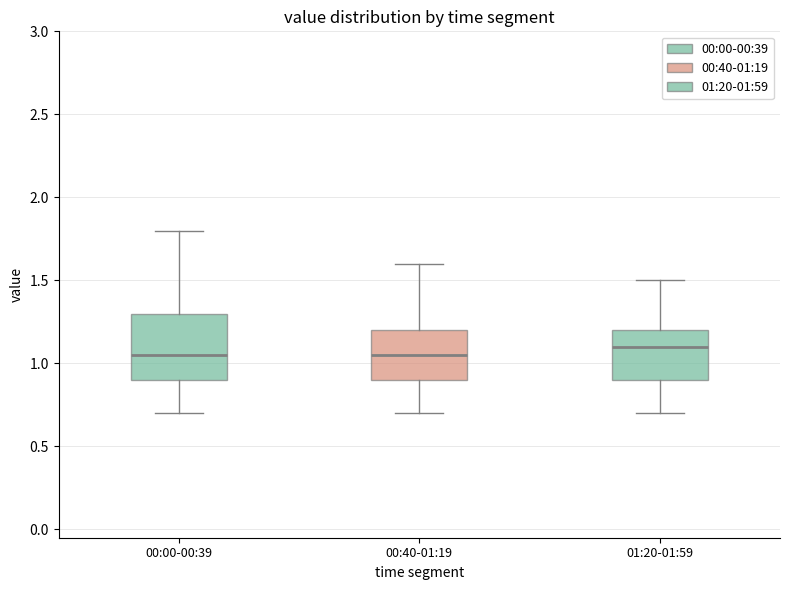

Reading left to right, transcribe this box plot: for each box, give where its median line is, the range the box spans, and where its two whiskers end, as read against the y-axis. The values are not printed on the chart, so give them approximately, as read against the axis.

00:00-00:39: median 1.05, box 0.90 to 1.30, whiskers 0.70 to 1.80
00:40-01:19: median 1.05, box 0.90 to 1.20, whiskers 0.70 to 1.60
01:20-01:59: median 1.10, box 0.90 to 1.20, whiskers 0.70 to 1.50